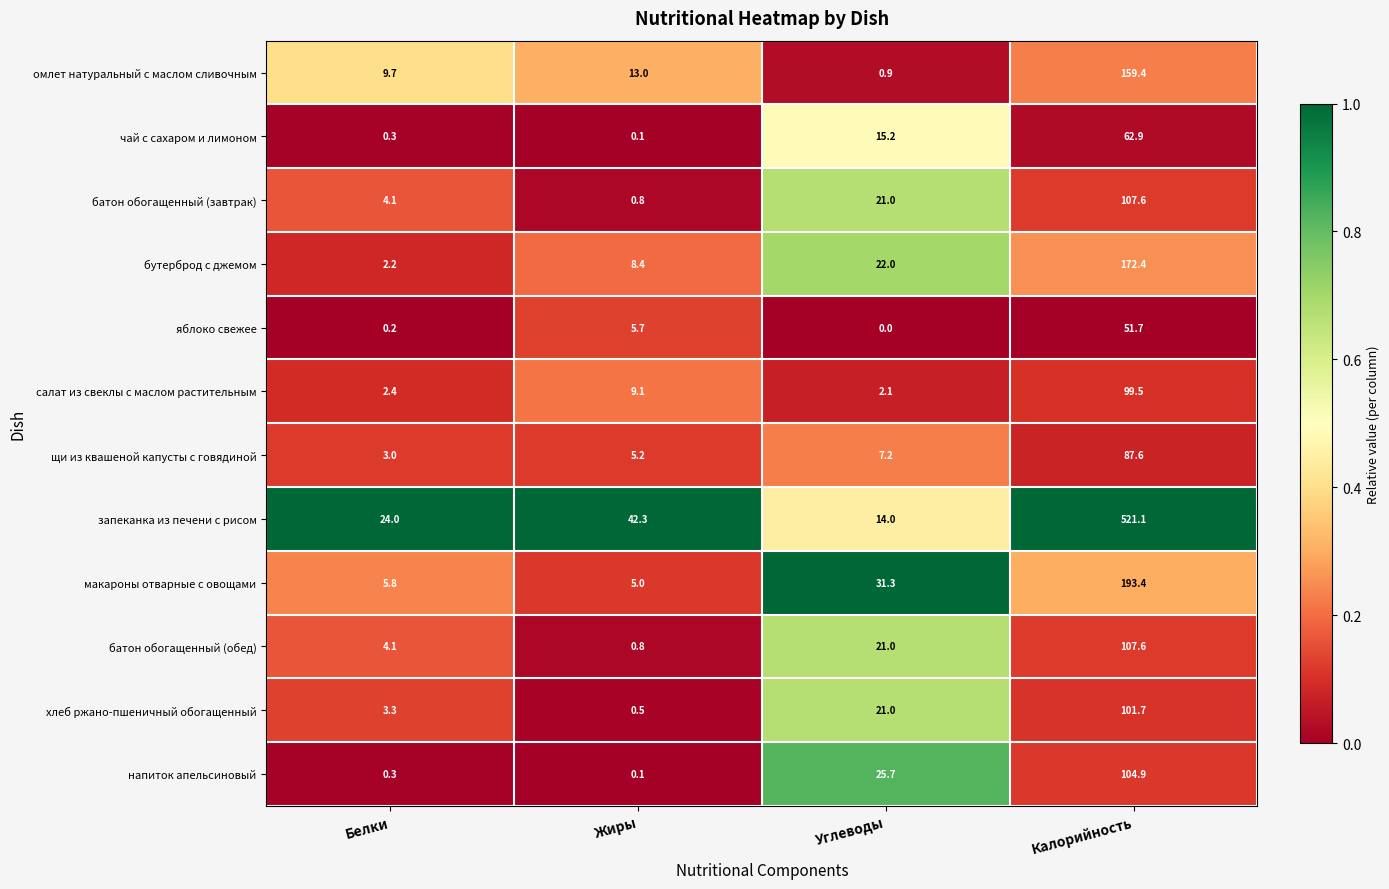

How many categories are shown in the chart?

4